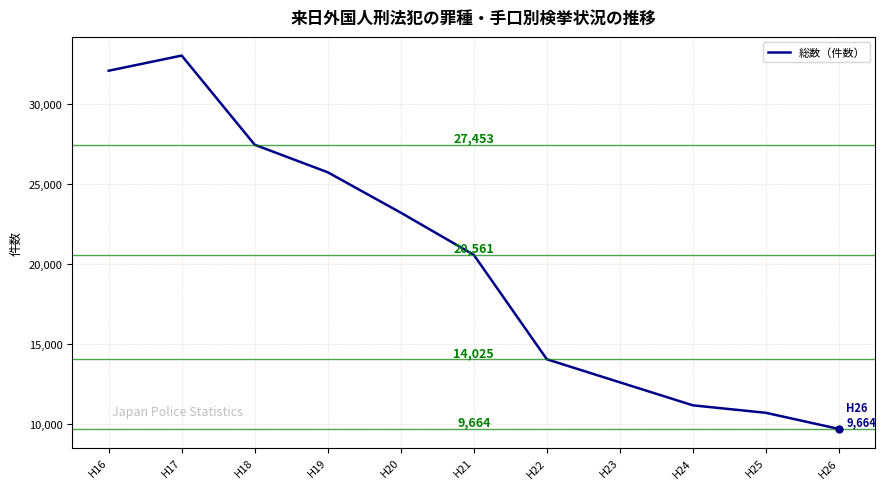

List the labels in order of value, largest first.

H17, H16, H18, H19, H20, H21, H22, H23, H24, H25, H26